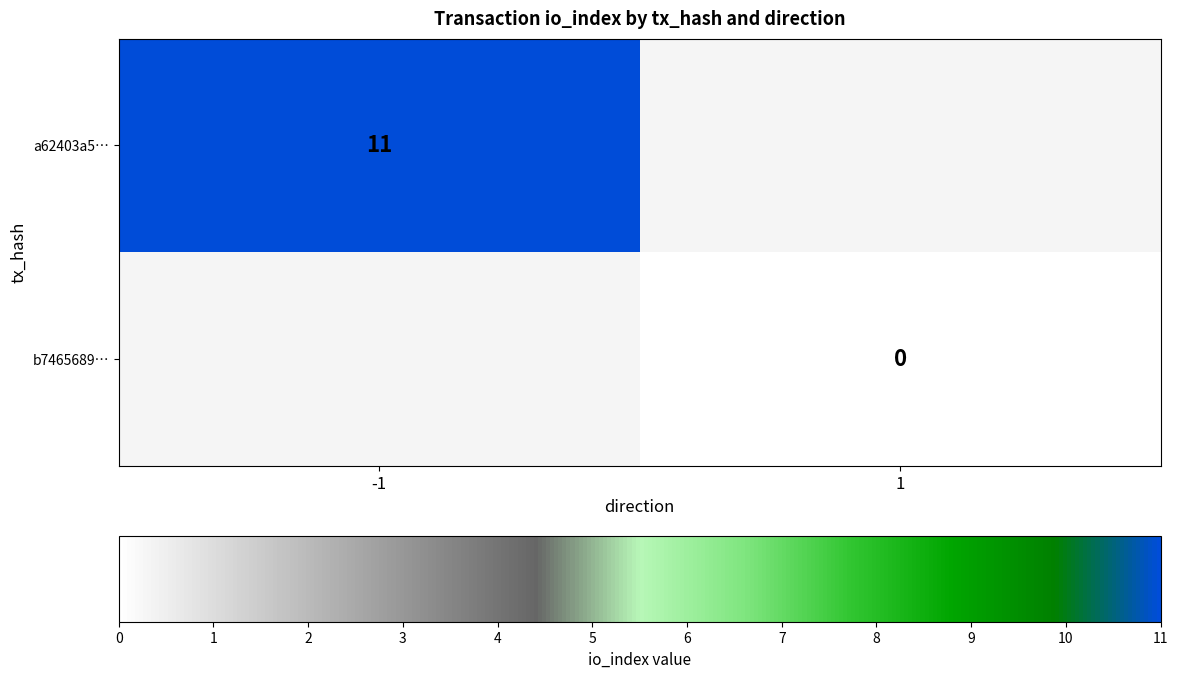

The a62403a5… series shows 11 at -1. True or false?

True